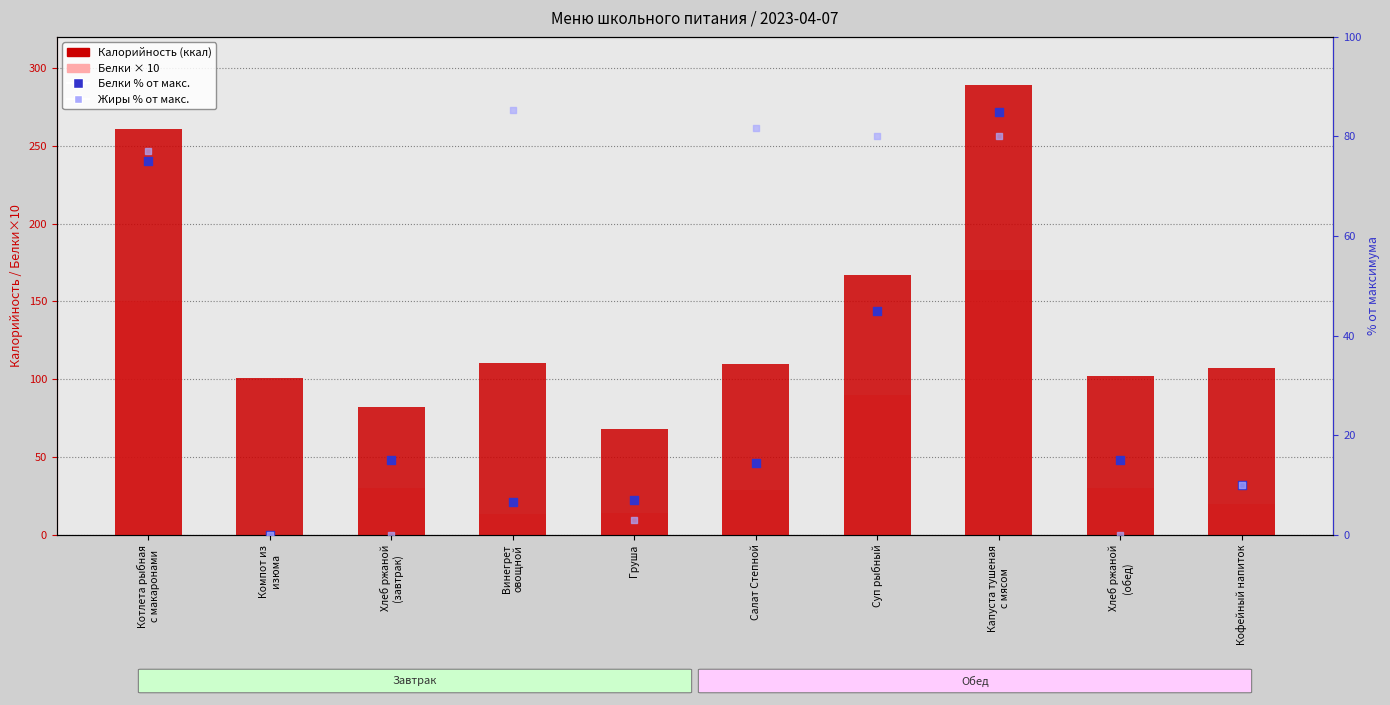

Which series has the largest total across all categories?

Калорийность